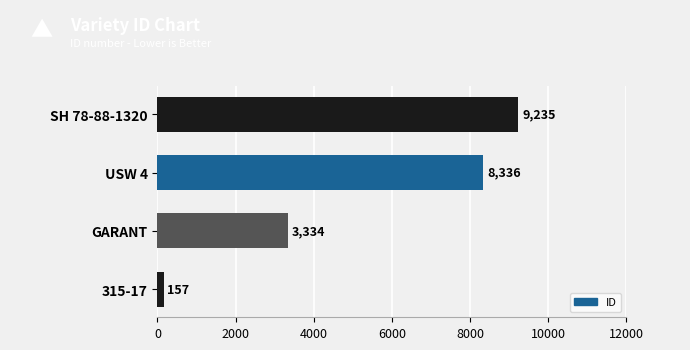

How many distinct data groups are displayed?

1